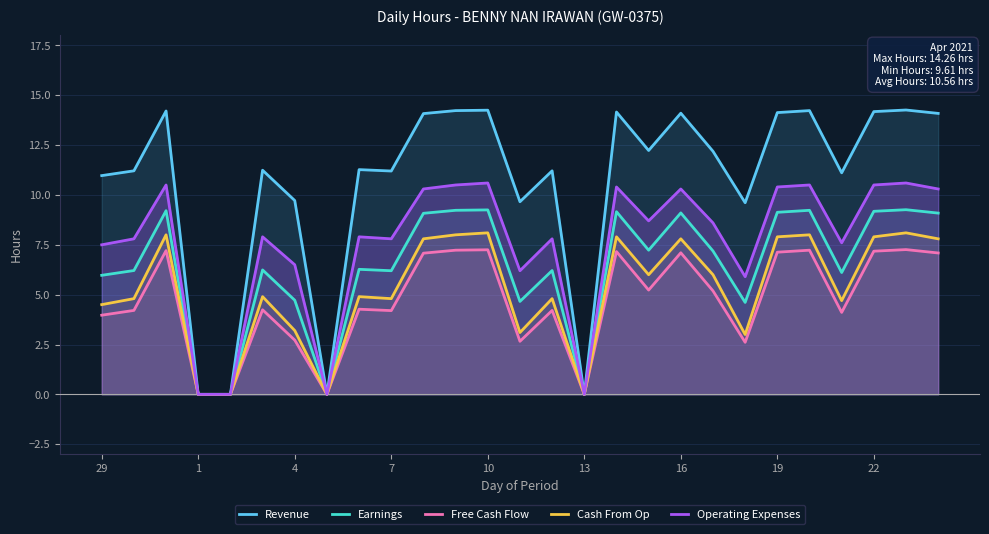

True or false: Operating Expenses and Revenue intersect in this chart.

False